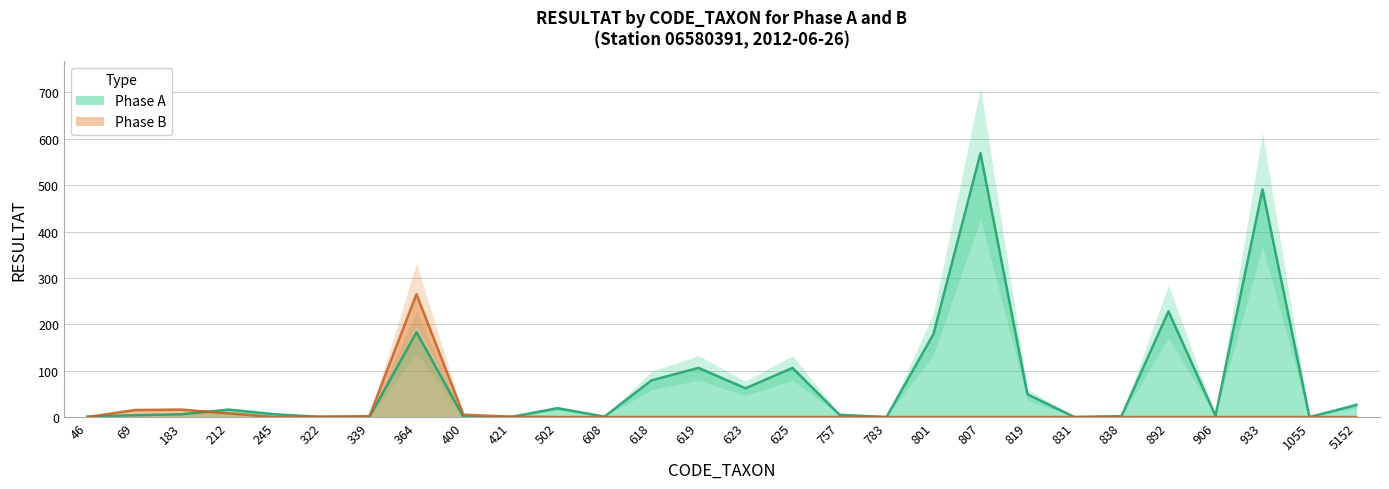

Between which two adjacent categories do Phase A and Phase B first intersect?

46 and 69